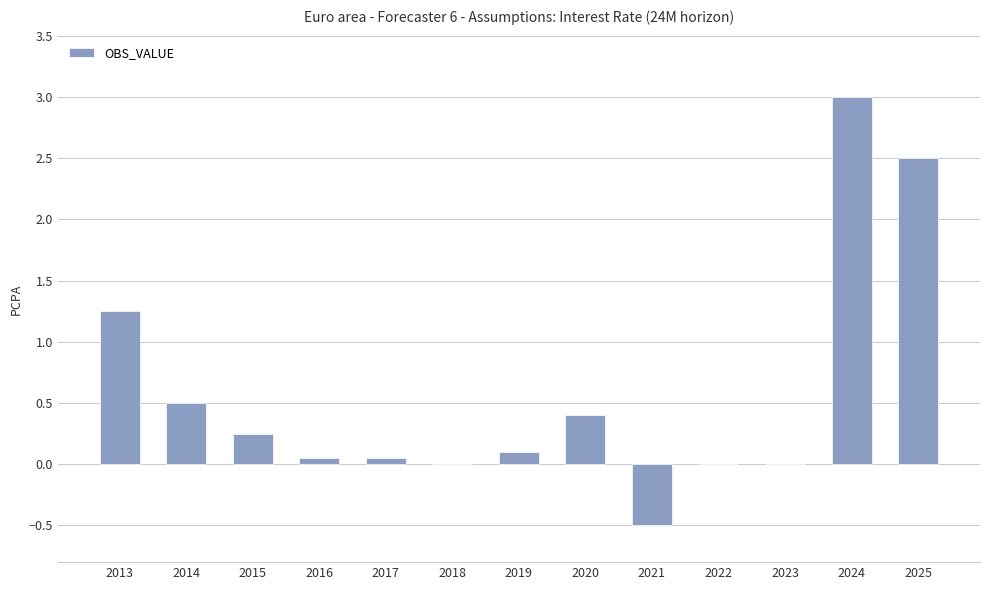

What is the greatest value displayed?

3.0